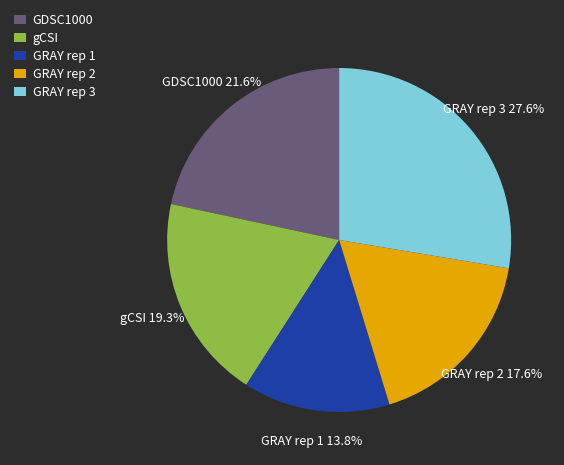

Does GRAY rep 1 account for over 50% of the chart?

No